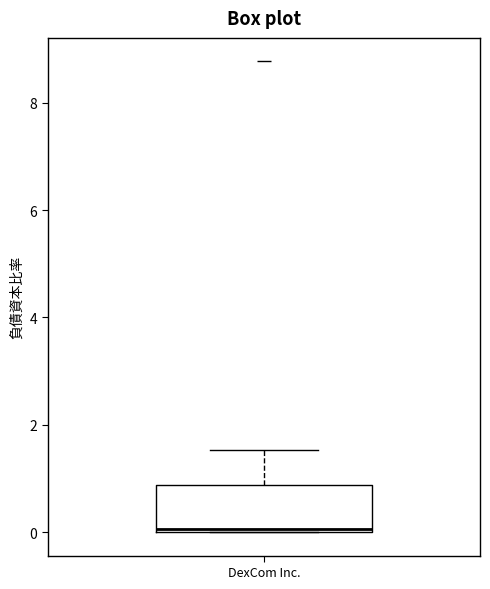

Read this box plot against the y-axis: the position of the median line, the range covered by the box, and the ends of both whiskers. The values are not printed on the chart, so give them approximately, as read against the axis.

median 0.0 (just above the box's lower edge), box 0.0 to 0.8, whiskers 0.0 to 1.6